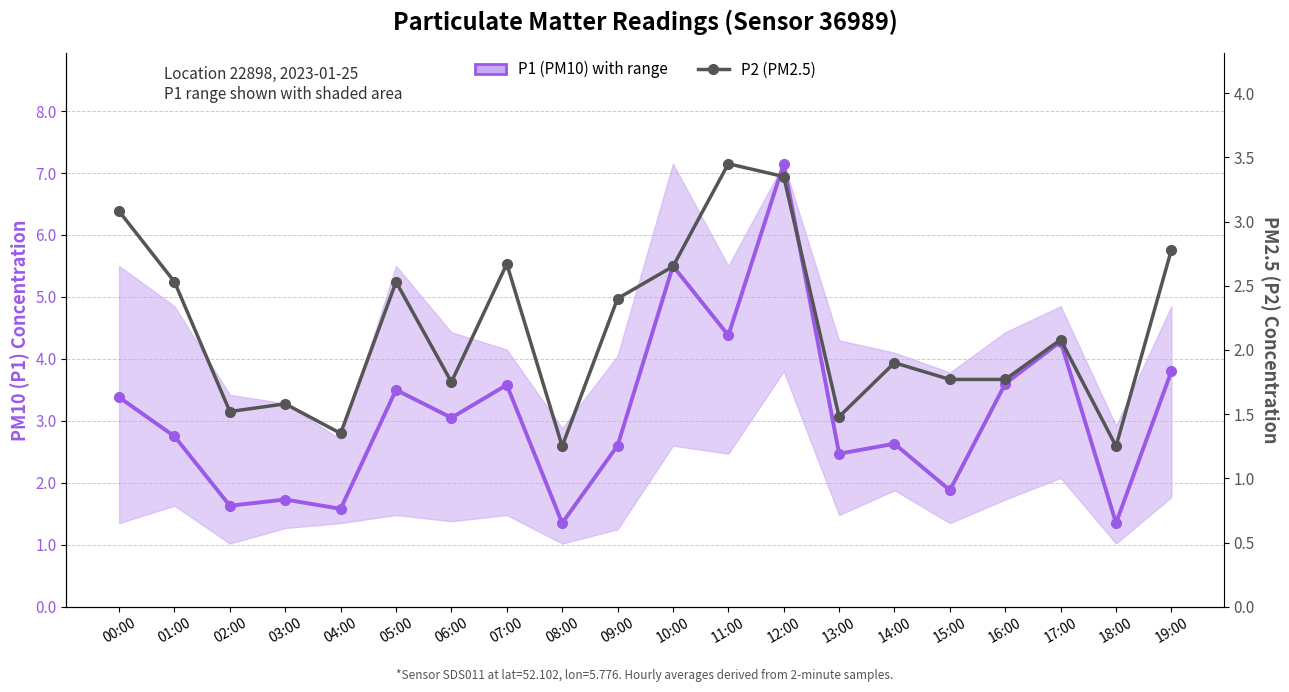

What is the label of the 2nd point from the left?

01:00